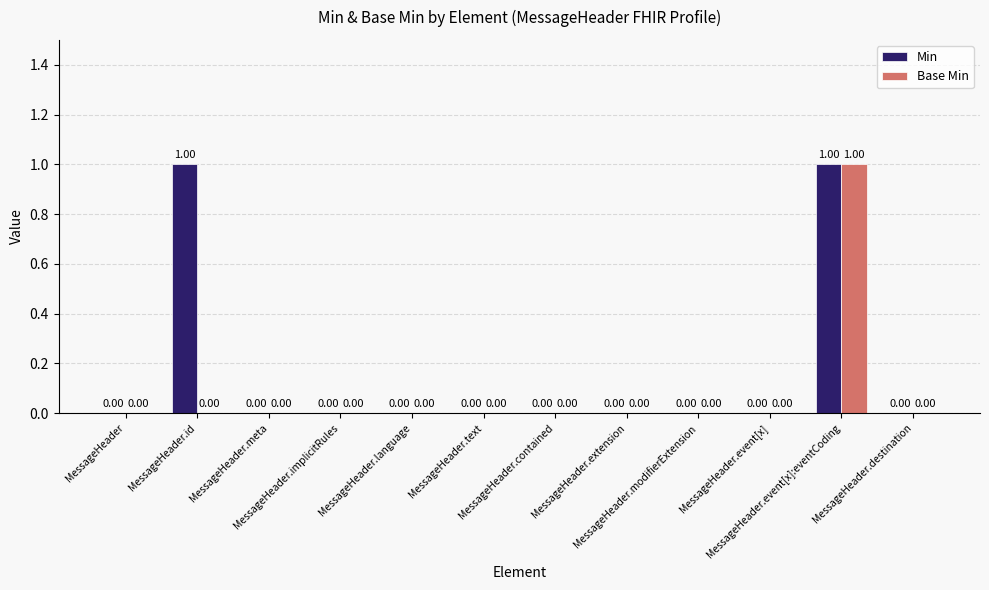

Which series has the largest total across all categories?

Min